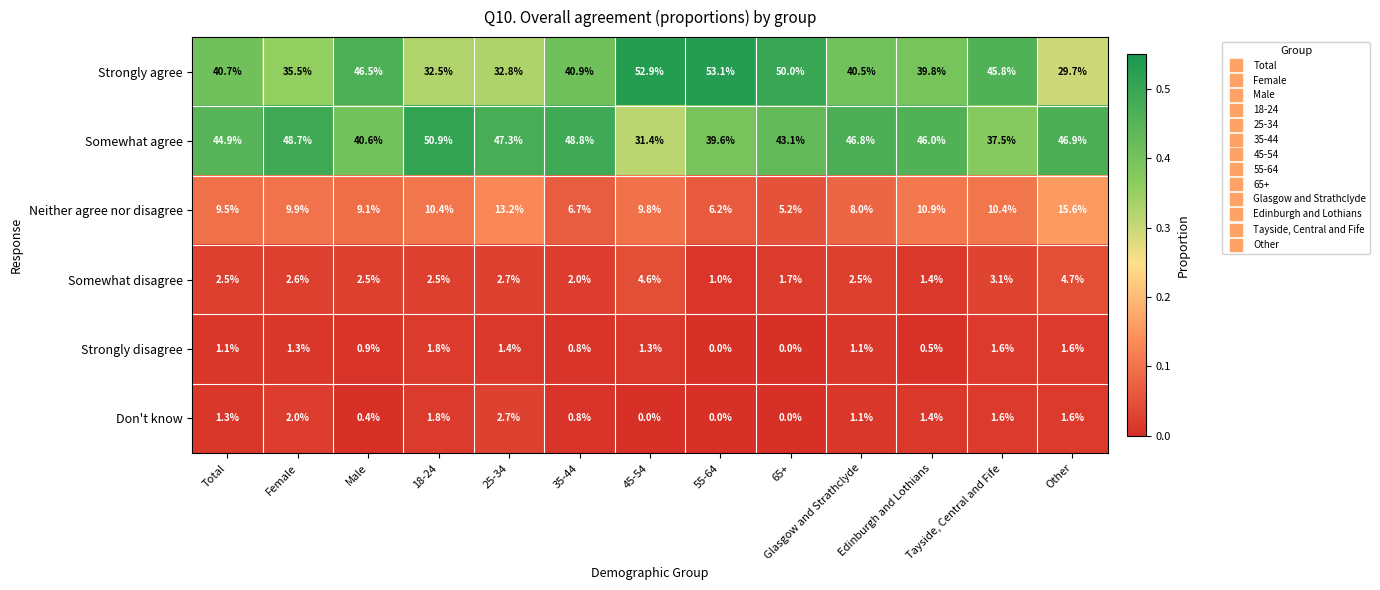

What is the greatest value displayed?

53.1